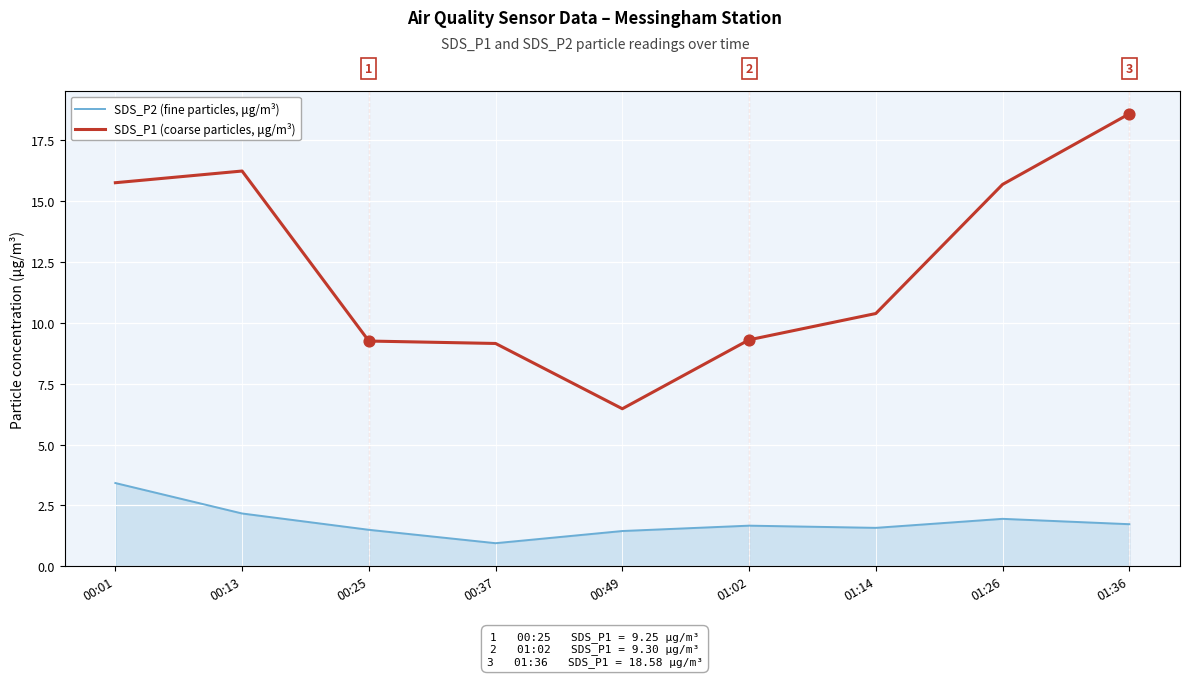

Which series has the largest total across all categories?

SDS_P1 (coarse particles, μg/m³)